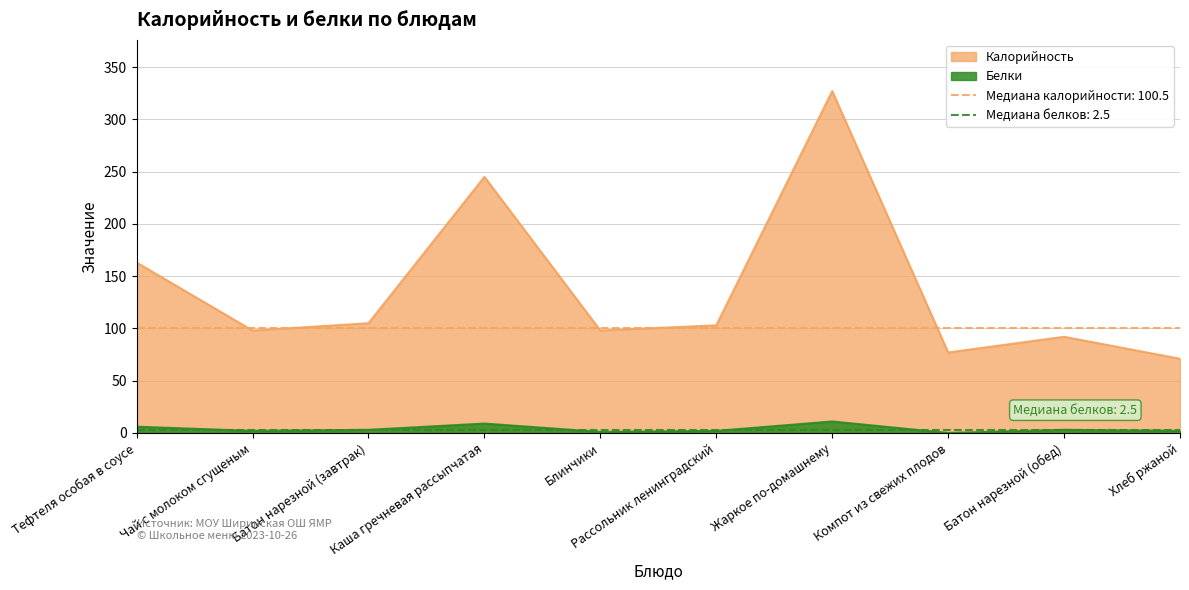

Where is Белки nearest to the value 5?

Тефтеля особая в соусе